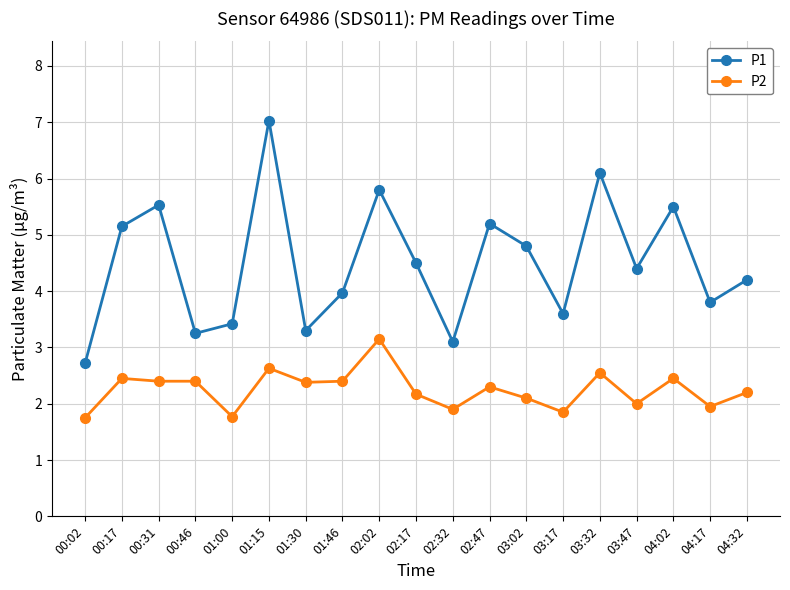

List the series in order of their peak value, highest first.

P1, P2